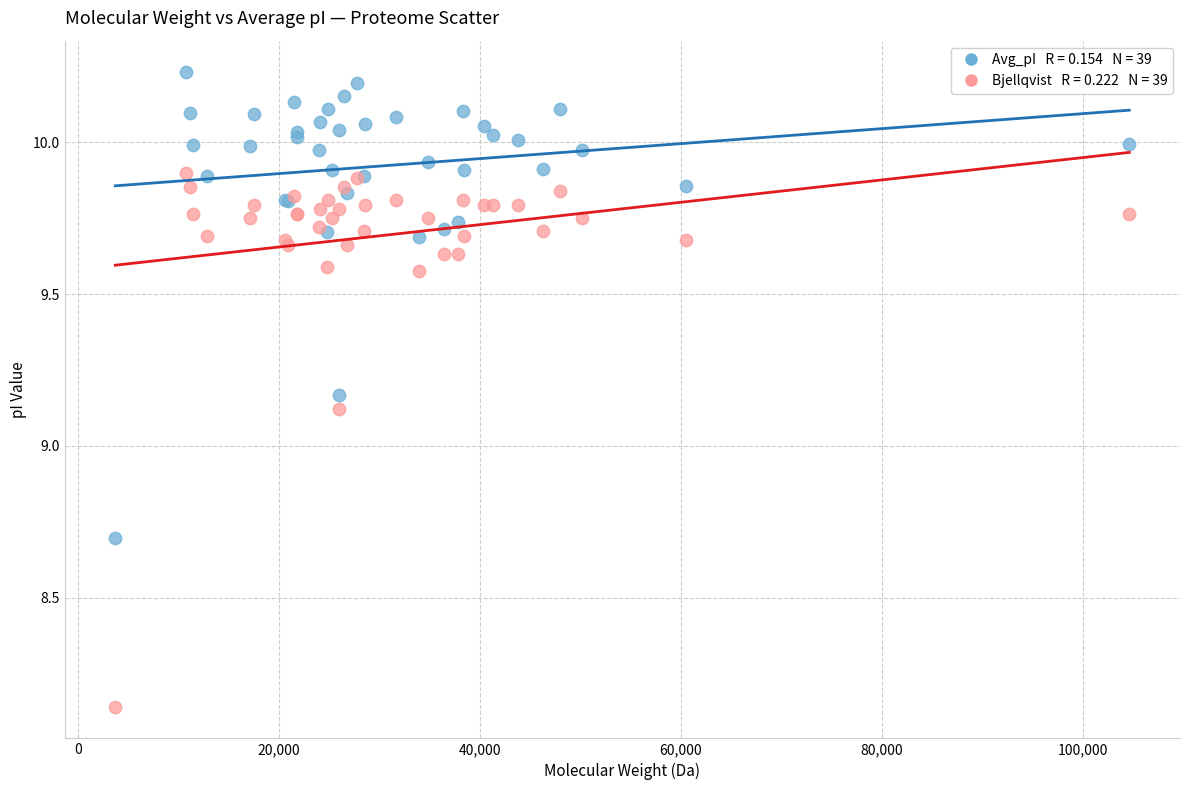

Across all series, what Y value is closest to 9?

9.1